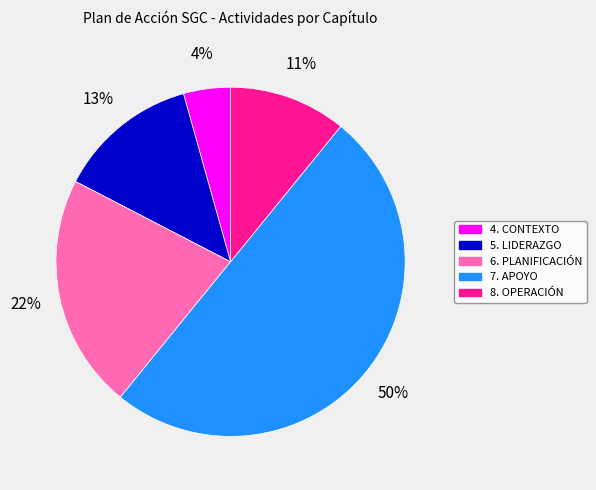

To the nearest percent, what percentage of the pie is 5. LIDERAZGO?

13%